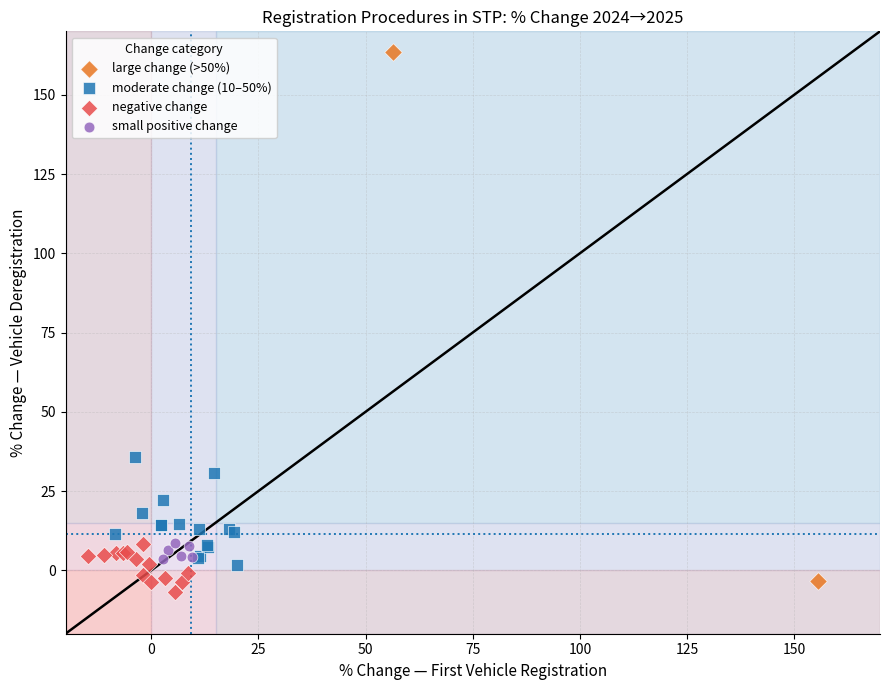

What are all the series names shown in the legend?

large change (>50%), moderate change (10–50%), negative change, small positive change